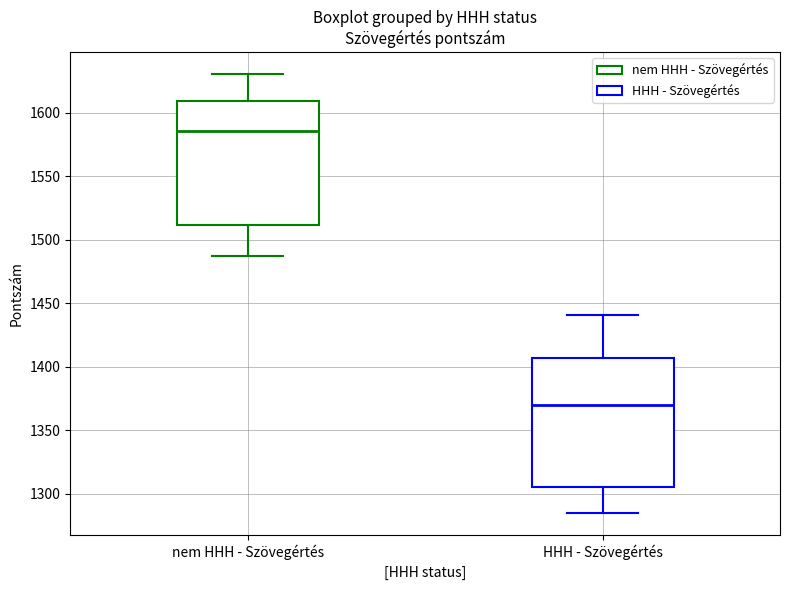

Where is the upper edge of the box for HHH - Szövegértés on the y-axis? The values are not printed on the chart, so give them approximately, as read against the axis.

1405